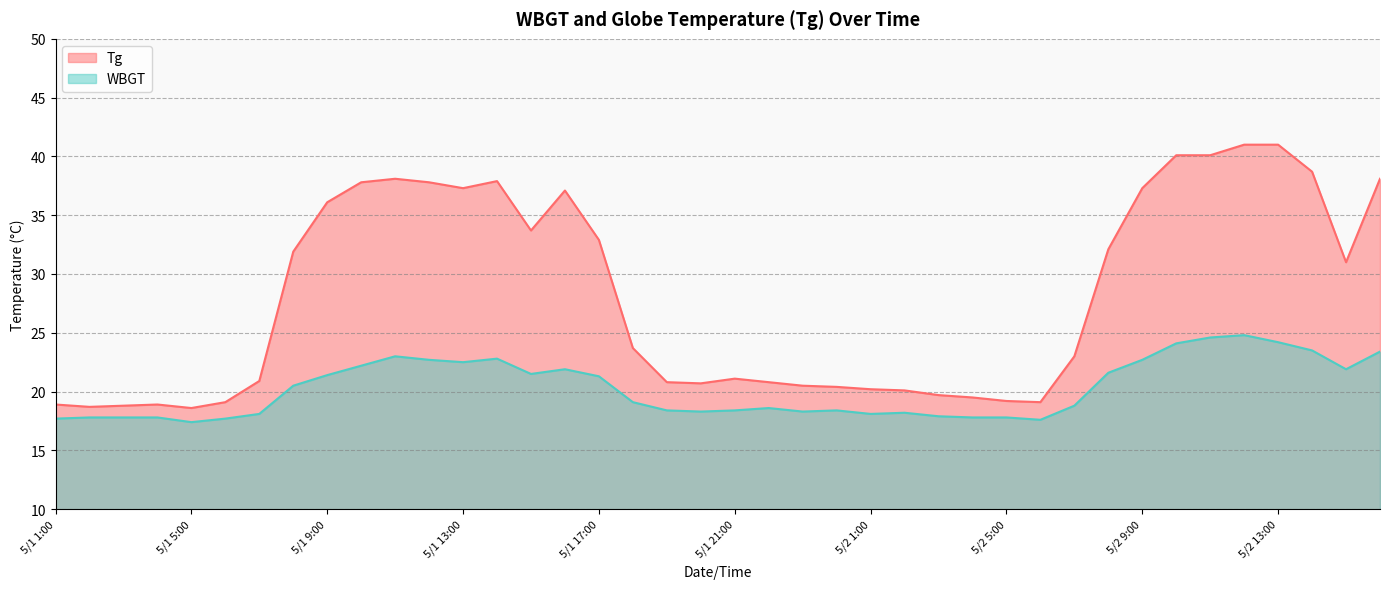

Reading left to right, transcribe all the data shown in this chart.

Tg: 5/1 1:00=18.9	5/1 2:00=18.7	5/1 3:00=18.8	5/1 4:00=18.9	5/1 5:00=18.6	5/1 6:00=19.1	5/1 7:00=20.9	5/1 8:00=31.9	5/1 9:00=36.1	5/1 10:00=37.8	5/1 11:00=38.1	5/1 12:00=37.8	5/1 13:00=37.3	5/1 14:00=37.9	5/1 15:00=33.7	5/1 16:00=37.1	5/1 17:00=32.9	5/1 18:00=23.7	5/1 19:00=20.8	5/1 20:00=20.7	5/1 21:00=21.1	5/1 22:00=20.8	5/1 23:00=20.5	5/1 24:00=20.4	5/2 1:00=20.2	5/2 2:00=20.1	5/2 3:00=19.7	5/2 4:00=19.5	5/2 5:00=19.2	5/2 6:00=19.1	5/2 7:00=23.0	5/2 8:00=32.1	5/2 9:00=37.3	5/2 10:00=40.1	5/2 11:00=40.1	5/2 12:00=41.0	5/2 13:00=41.0	5/2 14:00=38.7	5/2 15:00=31.0	5/2 16:00=38.1
WBGT: 5/1 1:00=17.7	5/1 2:00=17.8	5/1 3:00=17.8	5/1 4:00=17.8	5/1 5:00=17.4	5/1 6:00=17.7	5/1 7:00=18.1	5/1 8:00=20.5	5/1 9:00=21.4	5/1 10:00=22.2	5/1 11:00=23.0	5/1 12:00=22.7	5/1 13:00=22.5	5/1 14:00=22.8	5/1 15:00=21.5	5/1 16:00=21.9	5/1 17:00=21.3	5/1 18:00=19.1	5/1 19:00=18.4	5/1 20:00=18.3	5/1 21:00=18.4	5/1 22:00=18.6	5/1 23:00=18.3	5/1 24:00=18.4	5/2 1:00=18.1	5/2 2:00=18.2	5/2 3:00=17.9	5/2 4:00=17.8	5/2 5:00=17.8	5/2 6:00=17.6	5/2 7:00=18.8	5/2 8:00=21.6	5/2 9:00=22.7	5/2 10:00=24.1	5/2 11:00=24.6	5/2 12:00=24.8	5/2 13:00=24.2	5/2 14:00=23.5	5/2 15:00=21.9	5/2 16:00=23.4